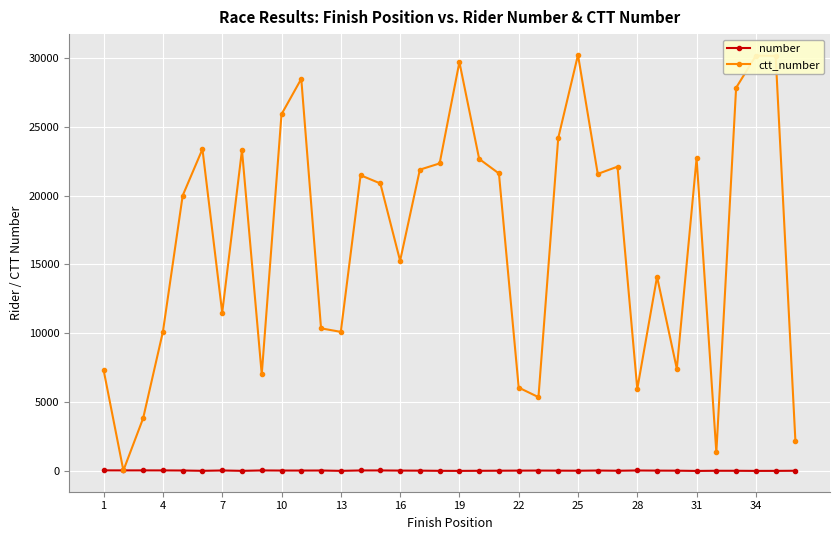

What is the maximum value for ctt_number?

30216